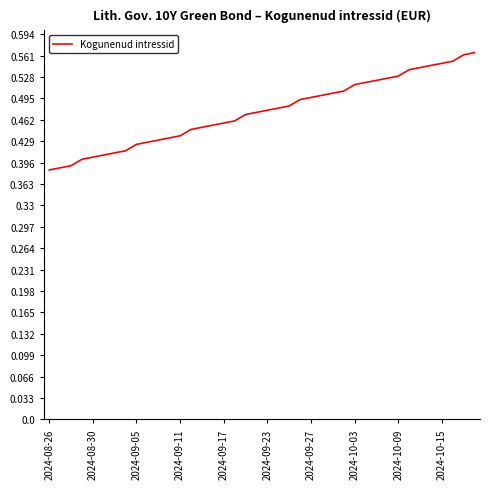

Is this an area chart (filled region under the line)?

No